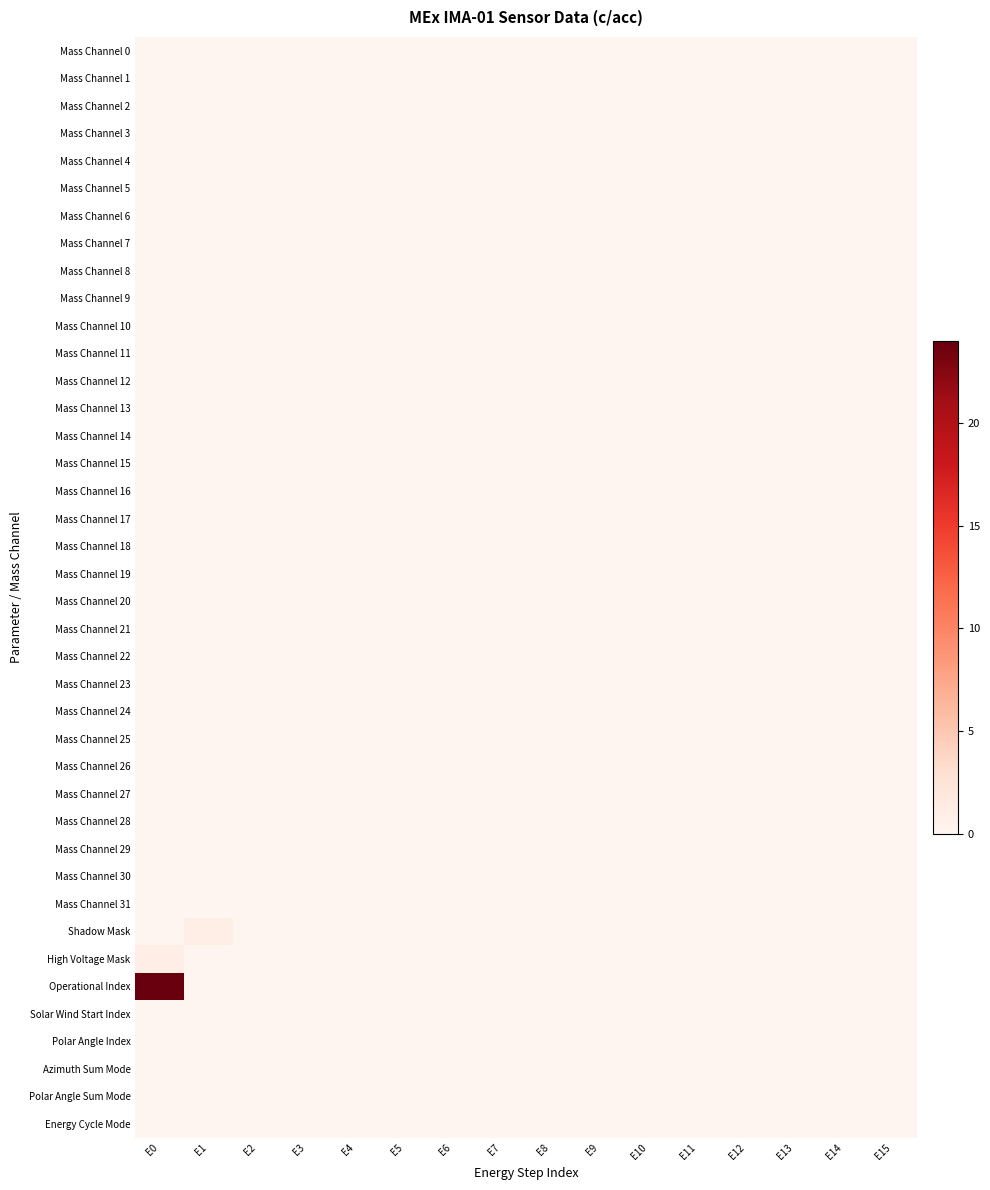

At which category is the sum across all series the highest?

E0